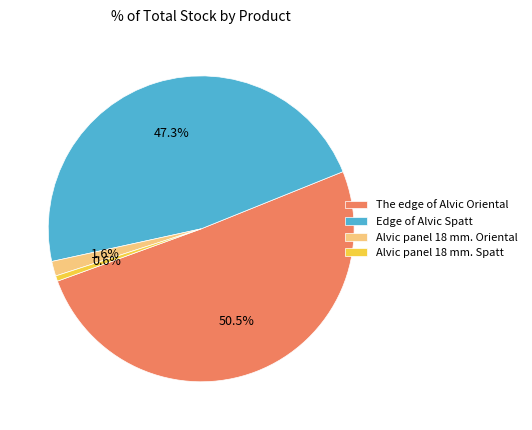

What is the ratio of the value at The edge of Alvic Oriental to the value at Edge of Alvic Spatt?

1.1